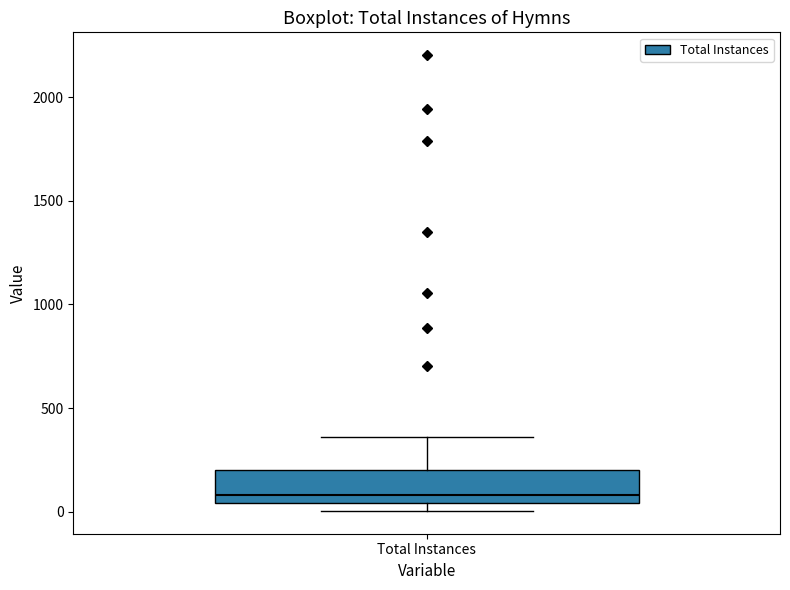

Where is the lower edge of the box for Total Instances on the y-axis? The values are not printed on the chart, so give them approximately, as read against the axis.

50